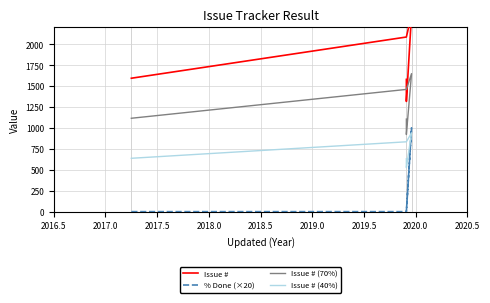

True or false: Issue # (70%) and % Done (×20) cross at least once.

False